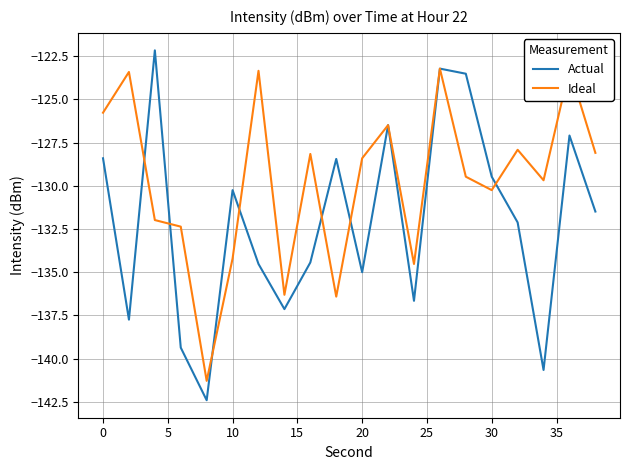

Rank the series by their average value, from lowest to highest.

Actual, Ideal